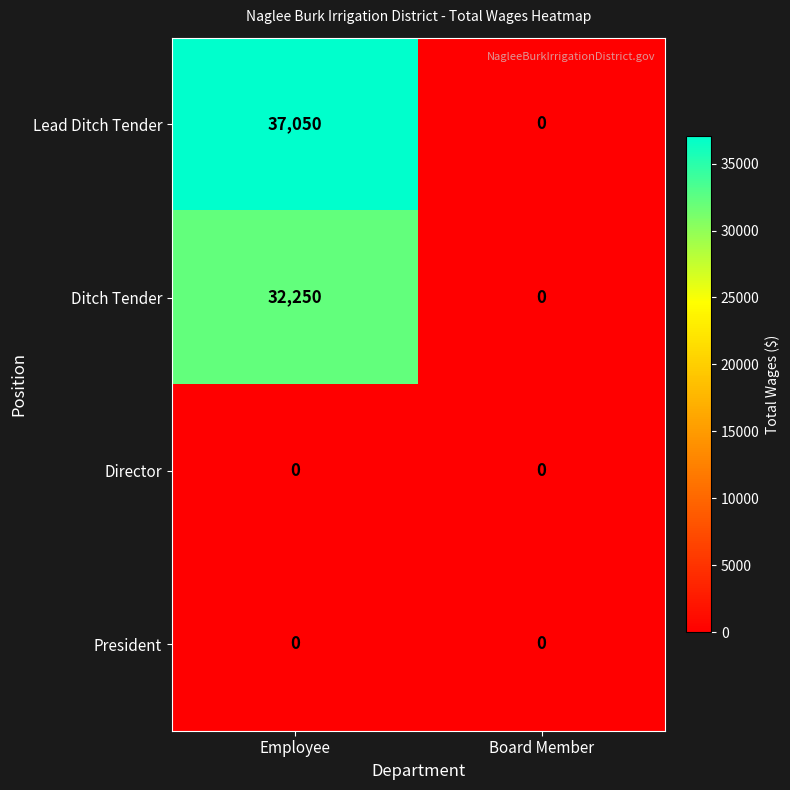

At which category is the sum across all series the highest?

Employee